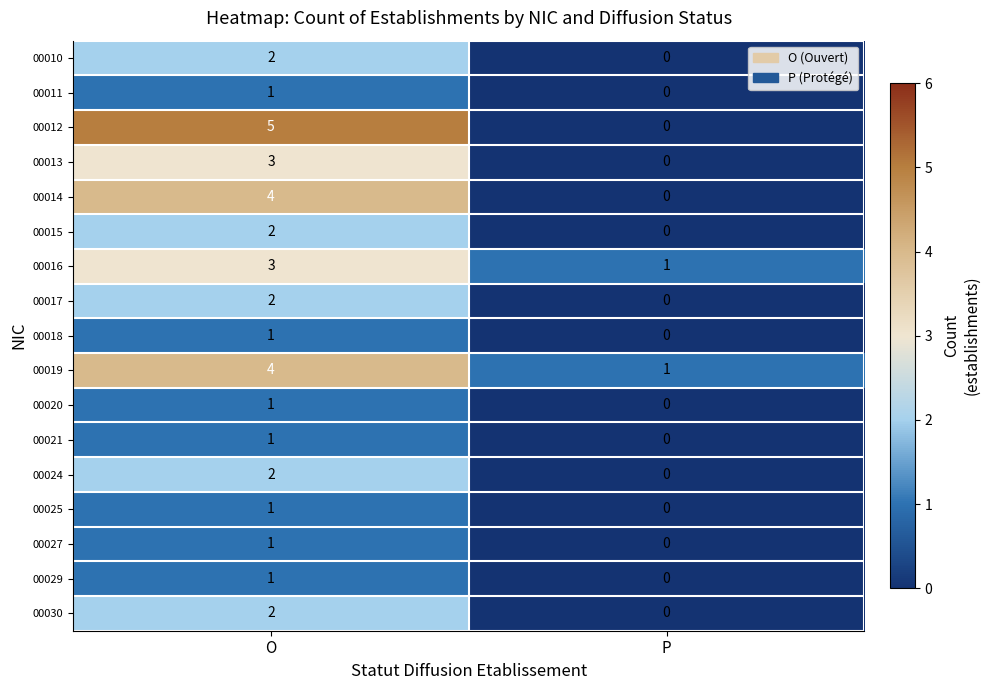

What is the difference between the 00014 values at P and O?

4